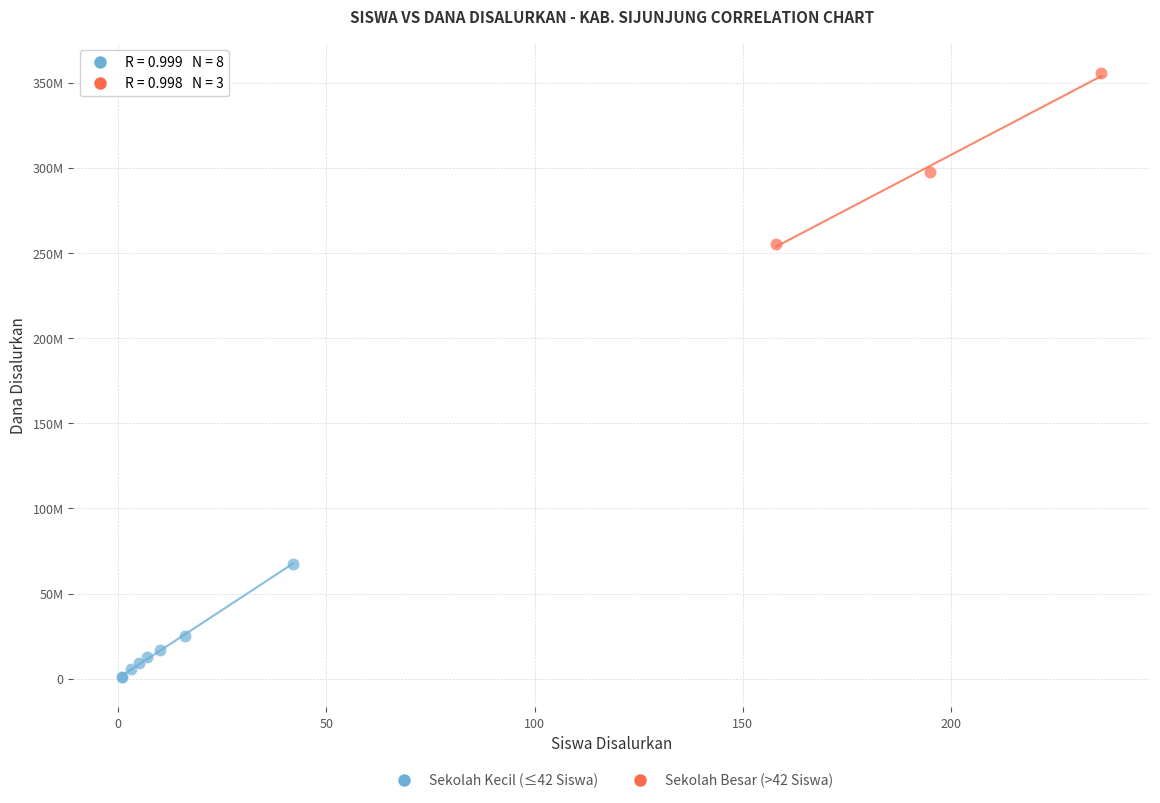

What are all the series names shown in the legend?

Sekolah Kecil (≤42 Siswa), Sekolah Besar (>42 Siswa)